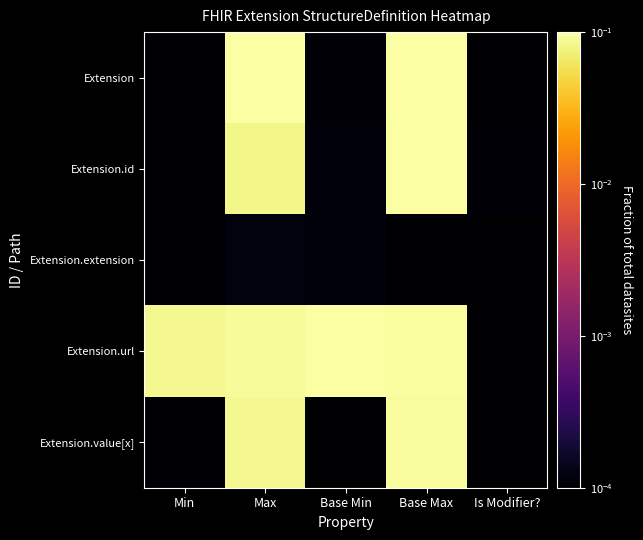

Reading right to left, transcribe all the data shown in this chart.

Extension: Is Modifier?=0.0	Base Max=0.1	Base Min=0.0	Max=0.1	Min=0.0
Extension.id: Is Modifier?=0.0	Base Max=0.1	Base Min=0.0	Max=0.1	Min=0.0
Extension.extension: Is Modifier?=0.0	Base Max=0.0	Base Min=0.0	Max=0.0	Min=0.0
Extension.url: Is Modifier?=0.0	Base Max=0.1	Base Min=0.1	Max=0.1	Min=0.1
Extension.value[x]: Is Modifier?=0.0	Base Max=0.1	Base Min=0.0	Max=0.1	Min=0.0